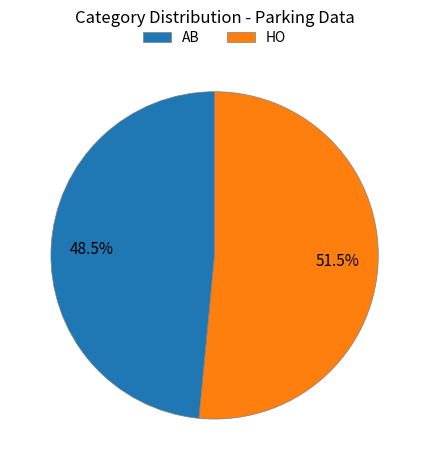

Which category accounts for the majority?

HO